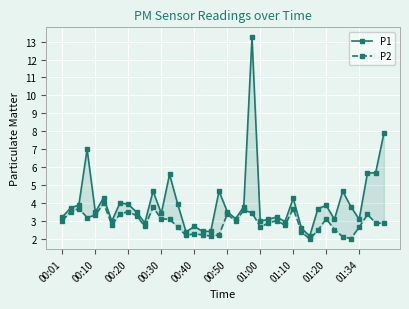

What is the spread (max minus min) of values at 01:34?

0.4